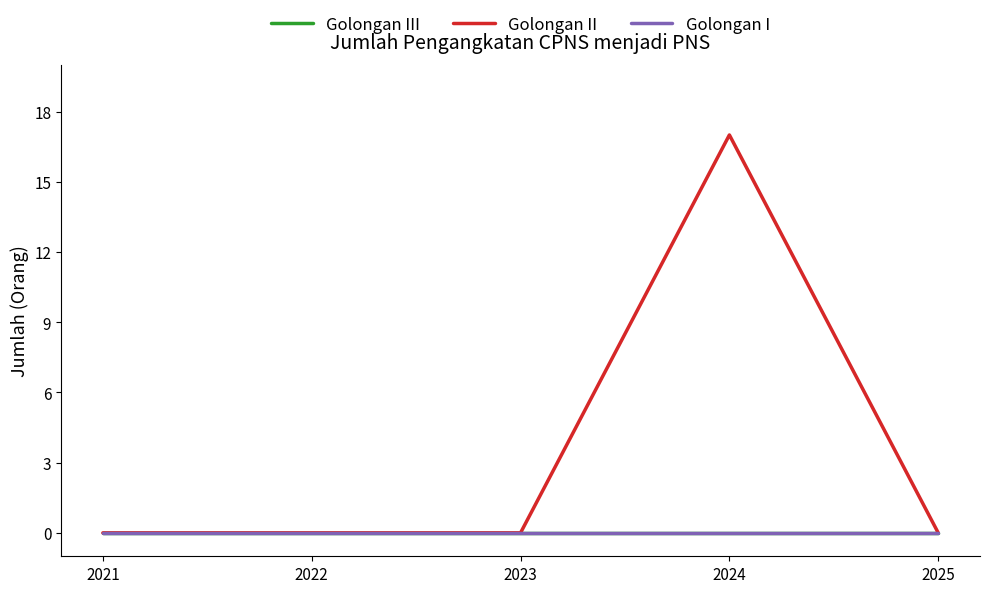

The Golongan III series shows 0 at 2025. True or false?

True